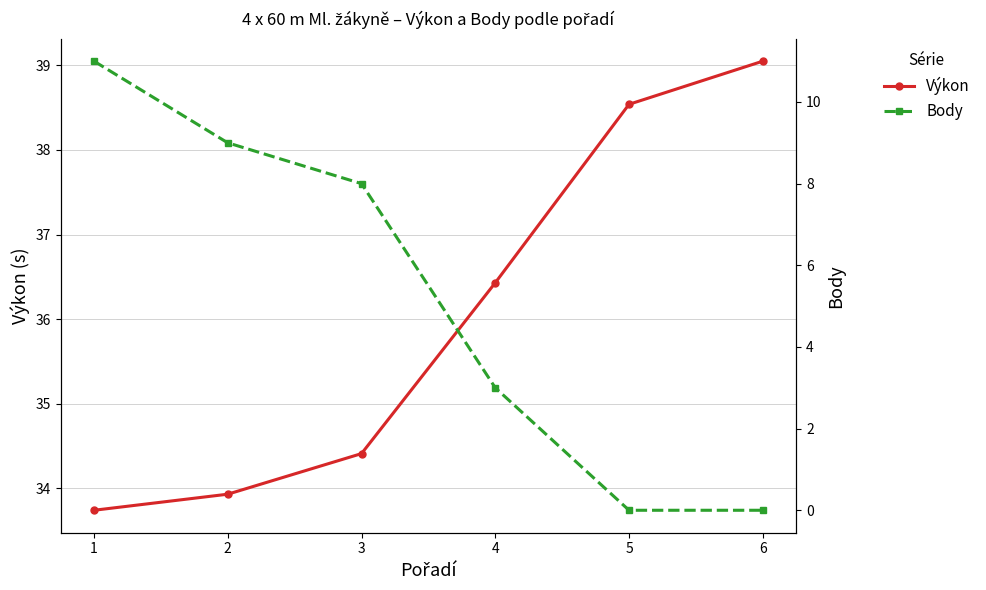

What is the difference between the maximum and minimum values in the Body series?

11.0